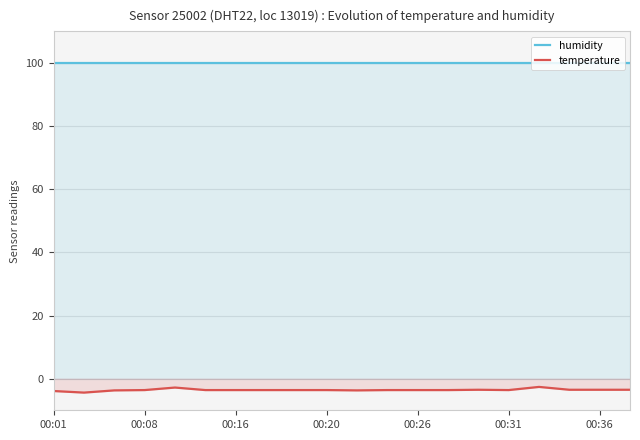

Which category has the highest value across all series?

00:01